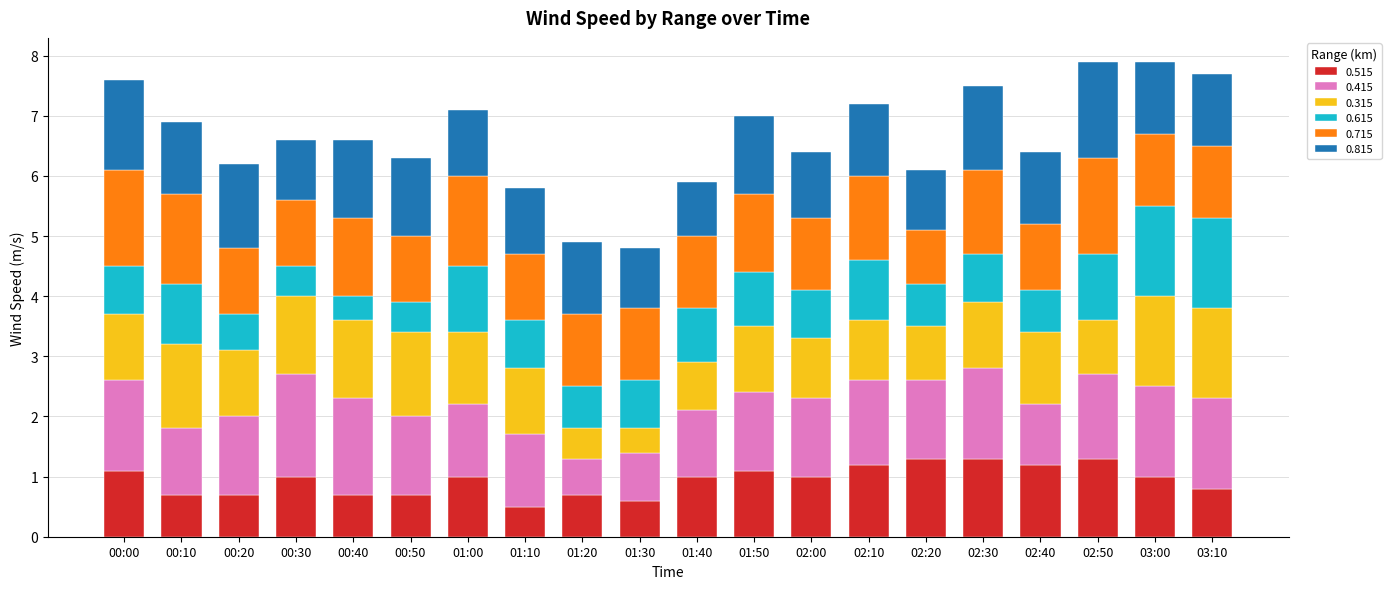

Is it true that 0.515 equals 1.1 at 01:50?

True